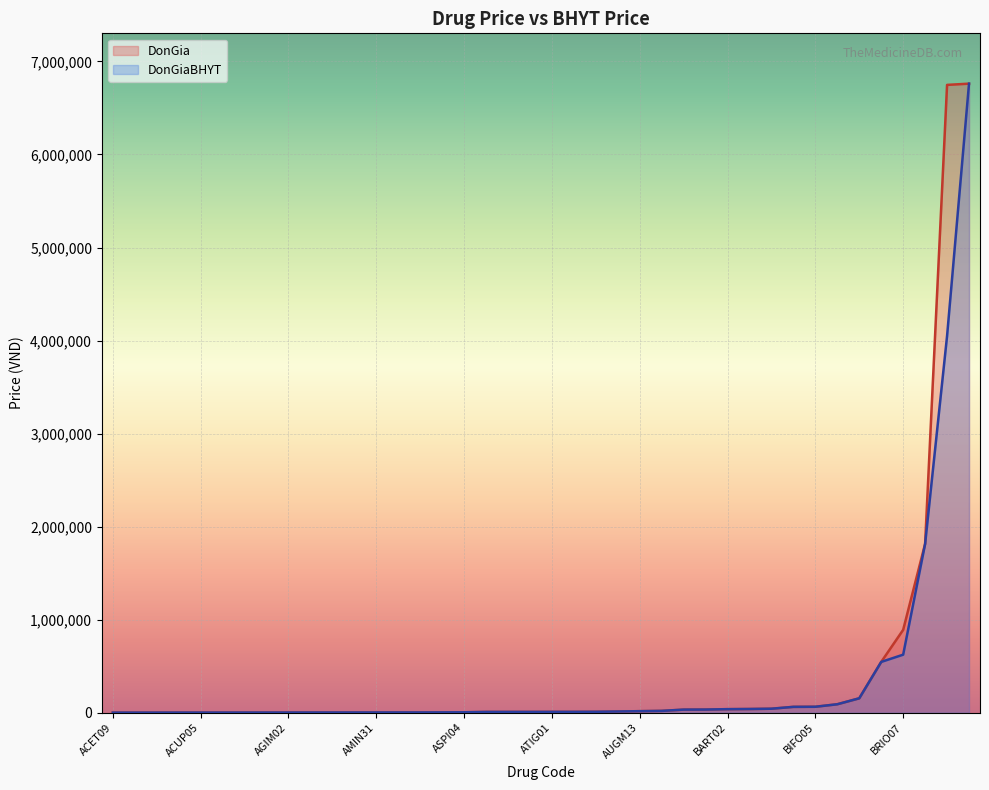

What is the maximum value for DonGiaBHYT?

6761489